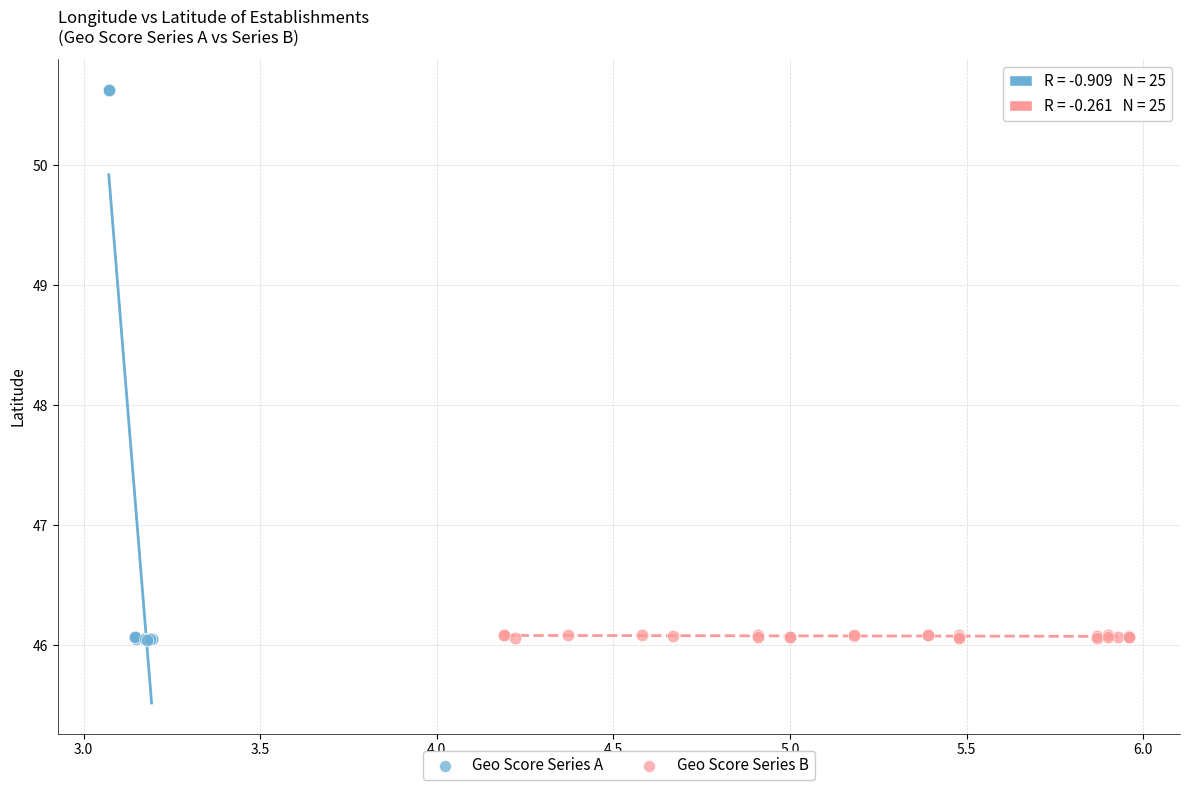

What are all the series names shown in the legend?

Geo Score Series A, Geo Score Series B